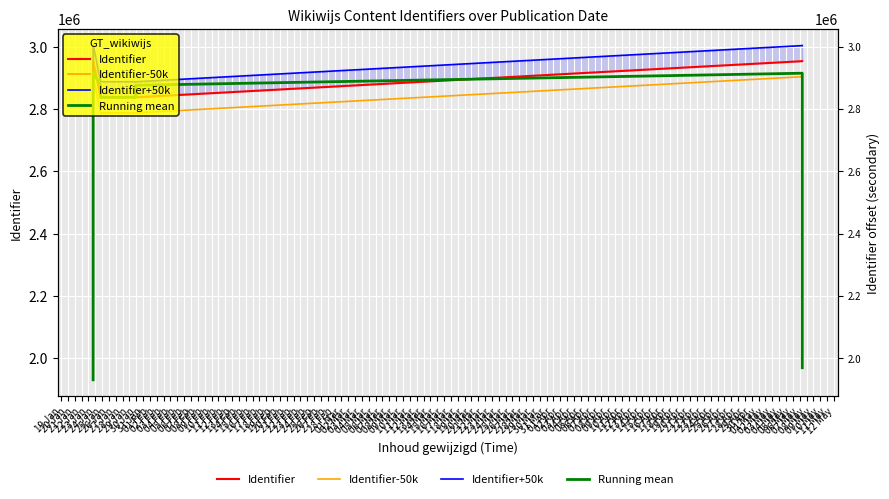

What is the difference between the maximum and minimum values in the Running mean series?

984603.7